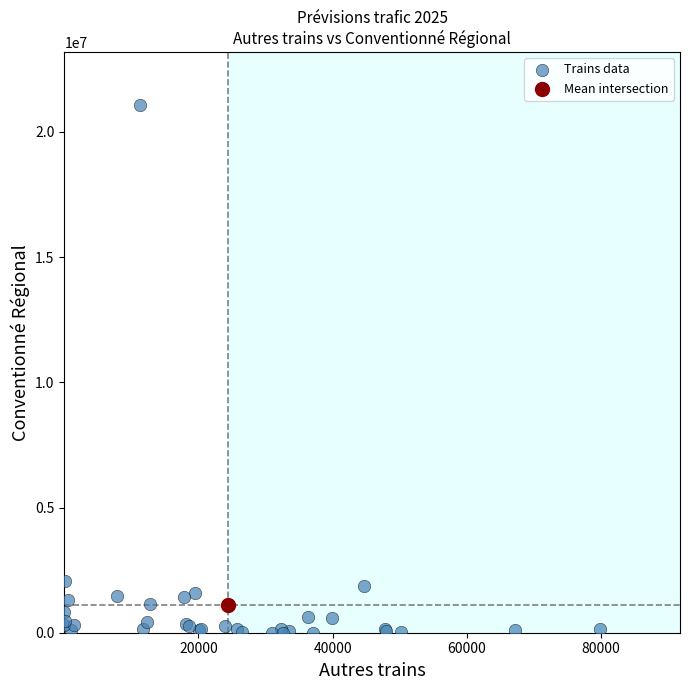

What are all the series names shown in the legend?

Trains data, Mean intersection